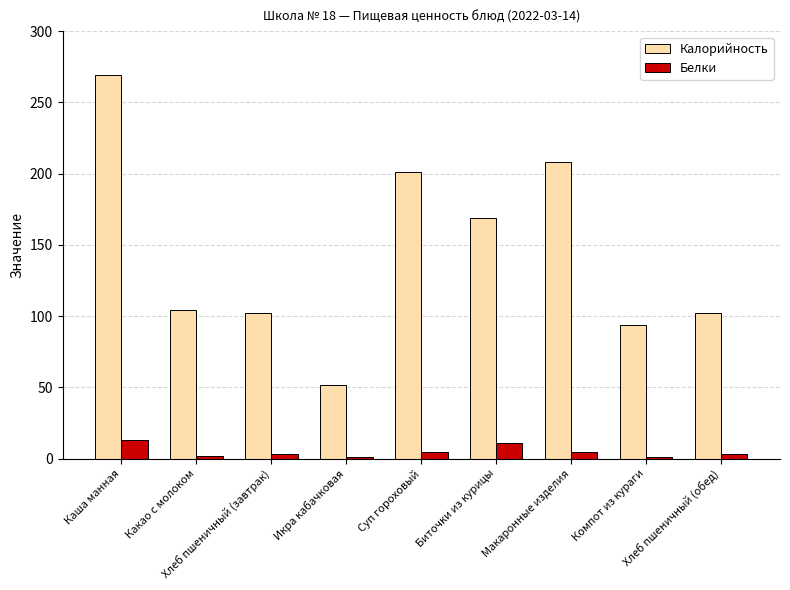

What is the difference between the Калорийность values at Какао с молоком and Хлеб пшеничный (обед)?

2